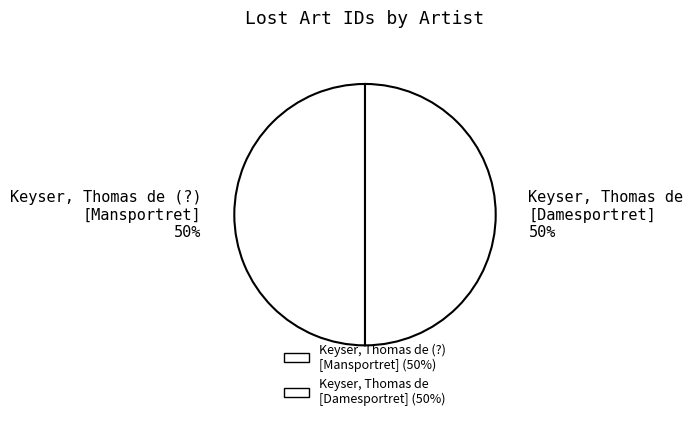

What percentage is the Keyser, Thomas de [Damesportret] 50% slice, to the nearest percent?

50%